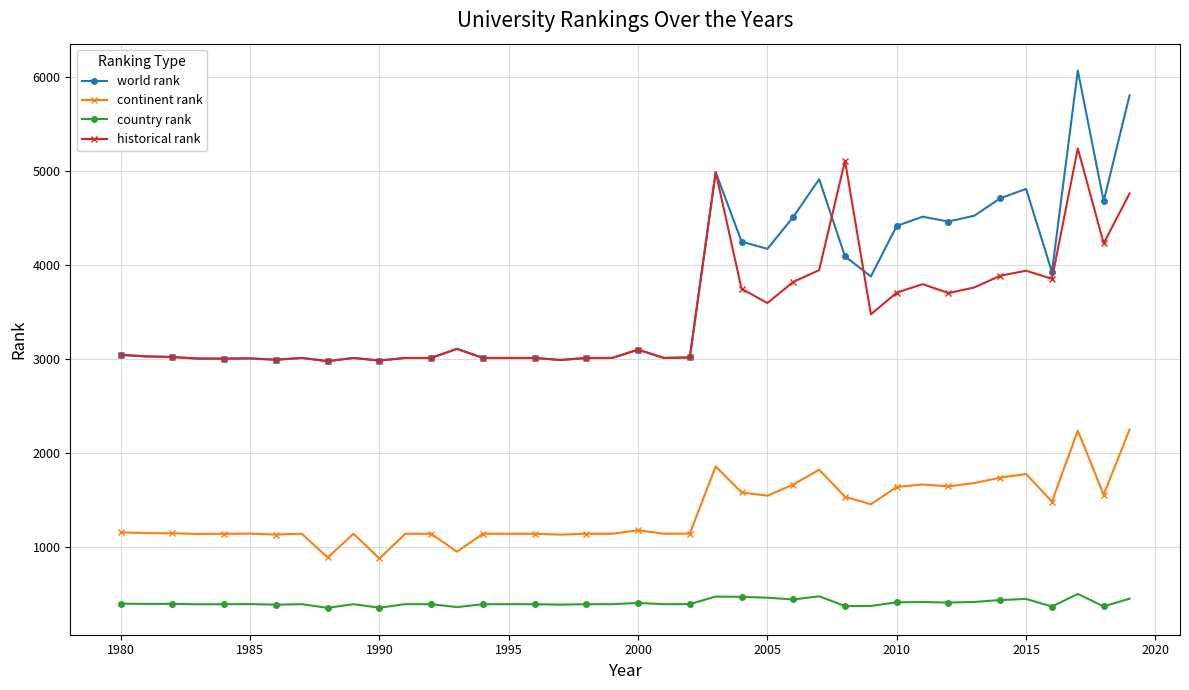

True or false: continent rank and historical rank cross at least once.

False